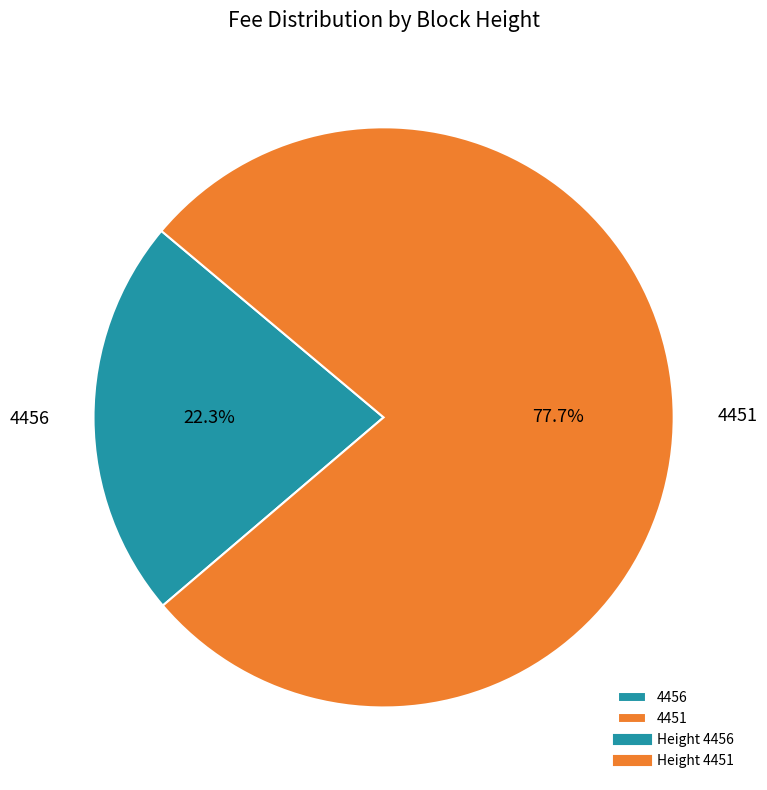

To the nearest percent, what is the average slice percentage?

50%